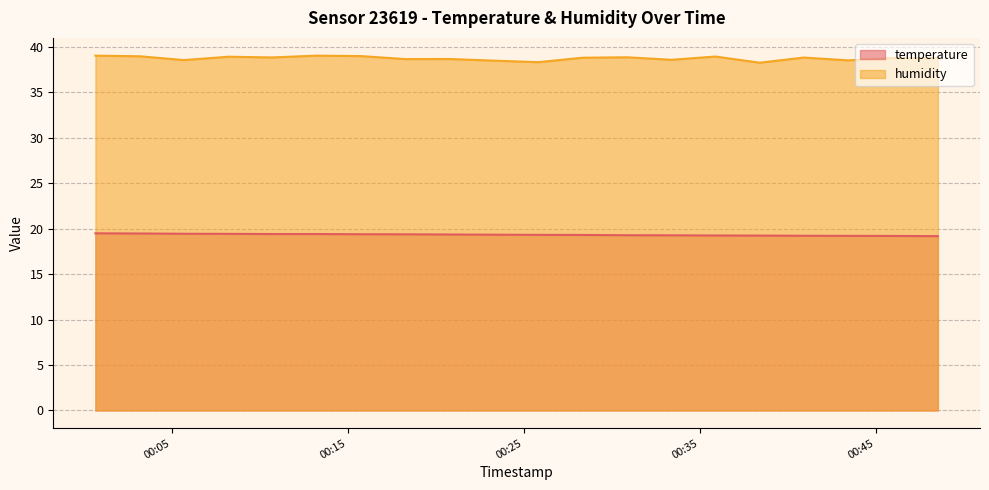

Count the temperature values in the range 19 to 20.

20